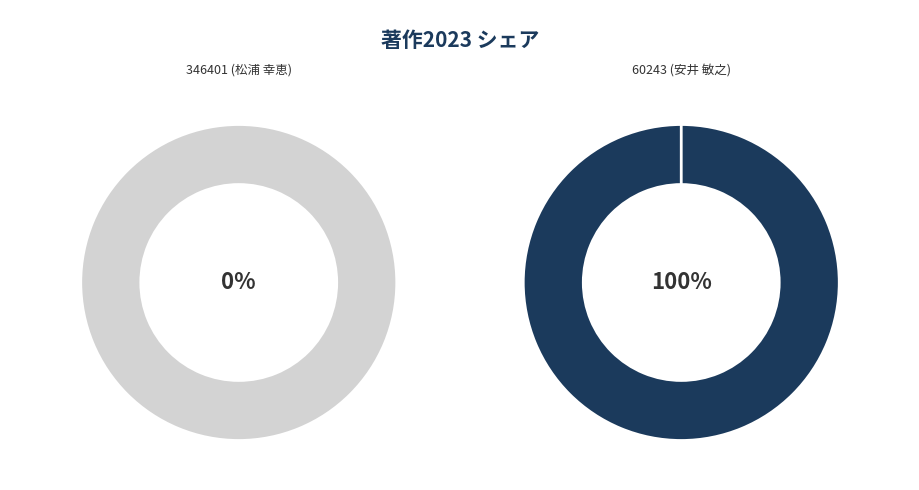

To the nearest percent, what is the combined percentage of 346401 (松浦 幸恵) and 60243 (安井 敏之)?

100%